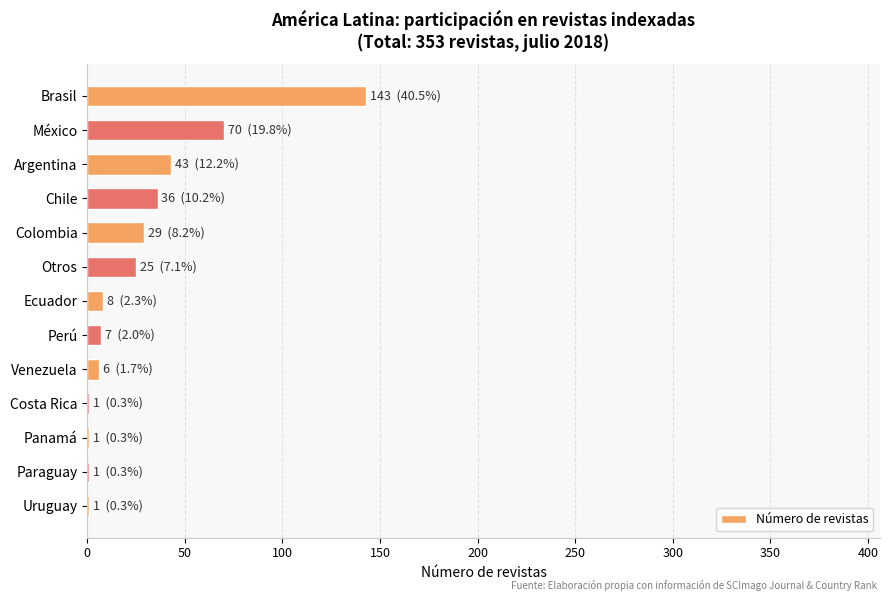

Which has a higher value, Colombia or Brasil?

Brasil